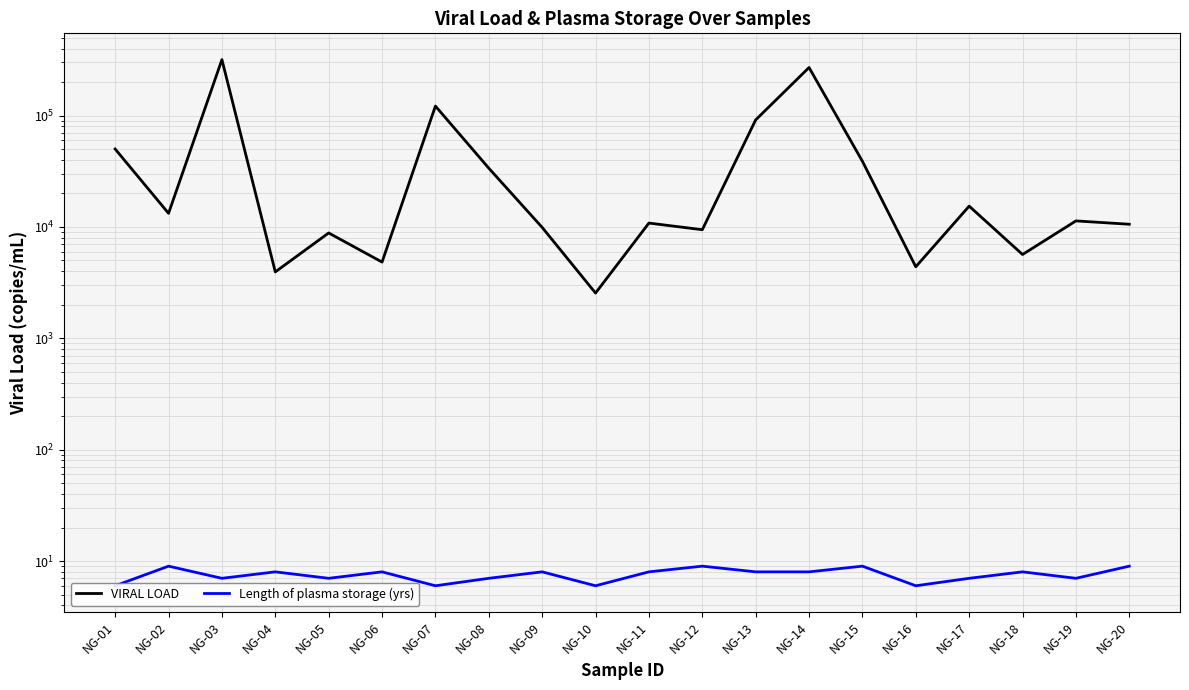

True or false: VIRAL LOAD and Length of plasma storage (yrs) cross at least once.

False